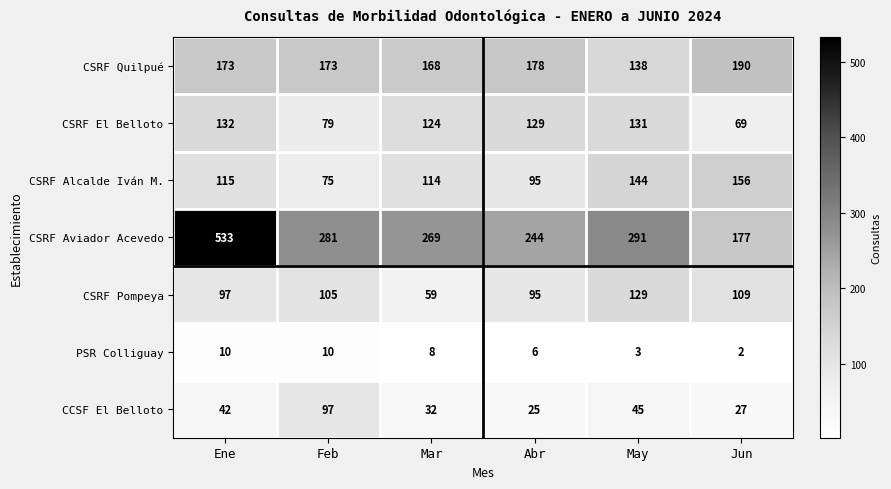

What is the sum of all PSR Colliguay values?

39